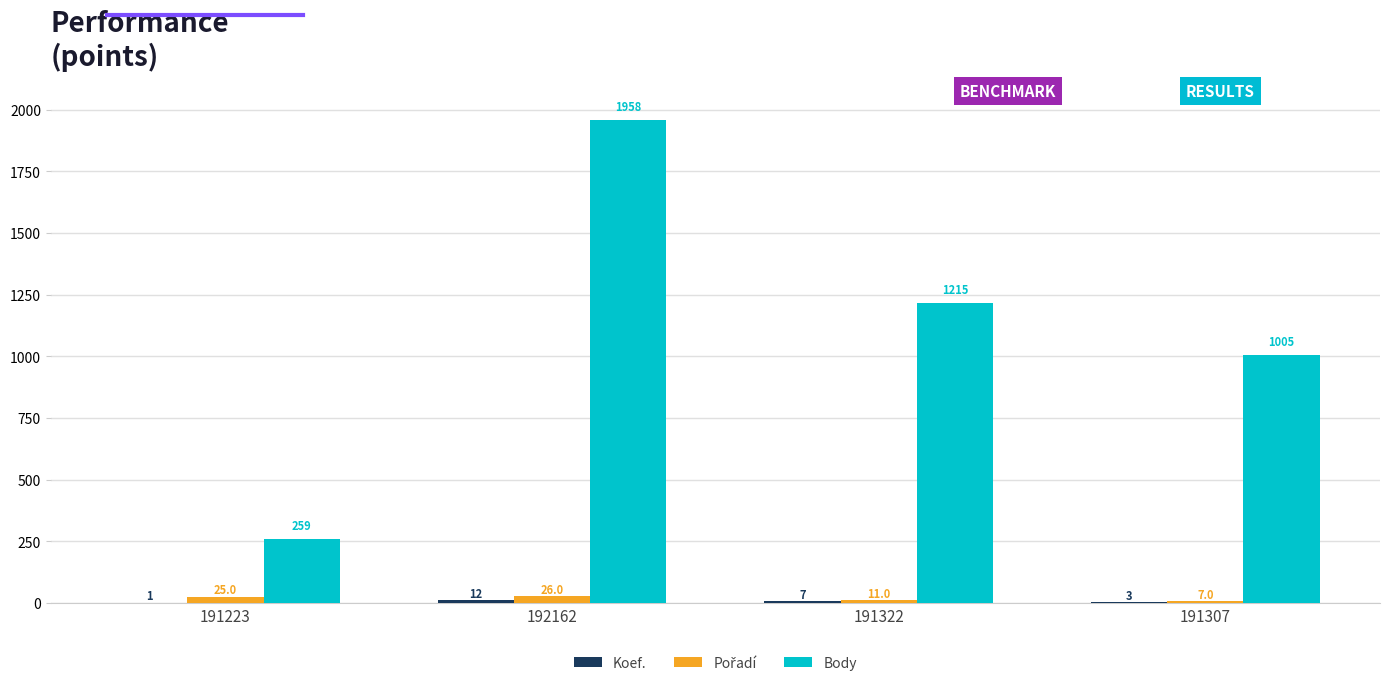

Is it true that Body equals 1005 at 191307?

True